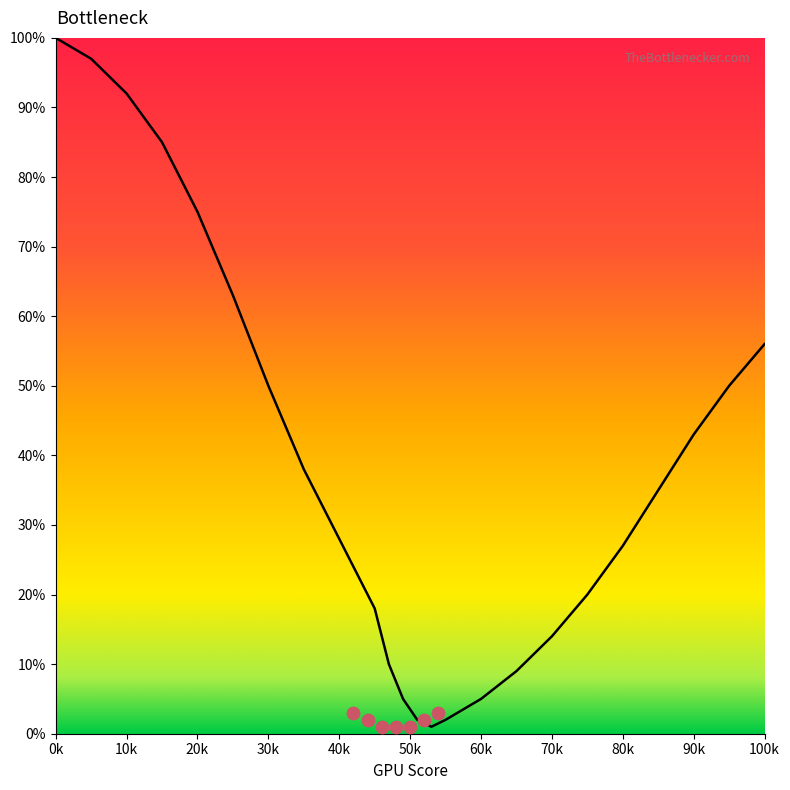

Between 10k and 20k, which is larger?

10k